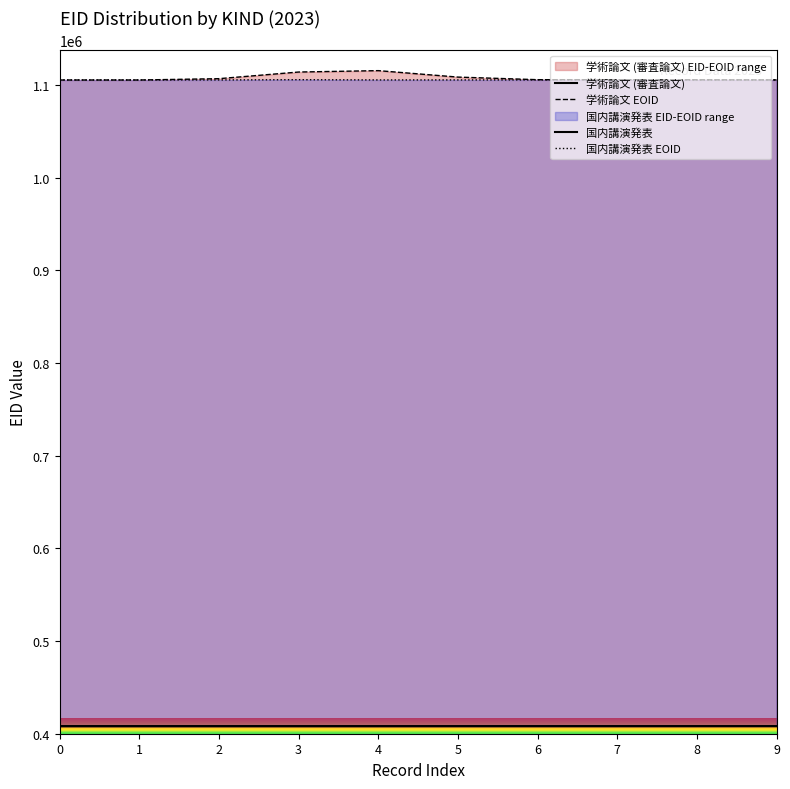

True or false: 国内講演発表 has more than 1 interior local peaks.

False